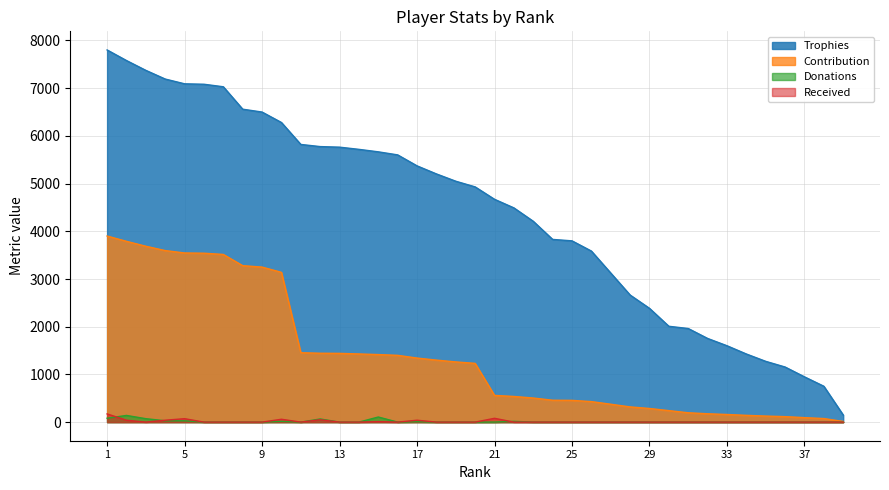

What is the difference between the second highest and minimum values in the Contribution series?

3776